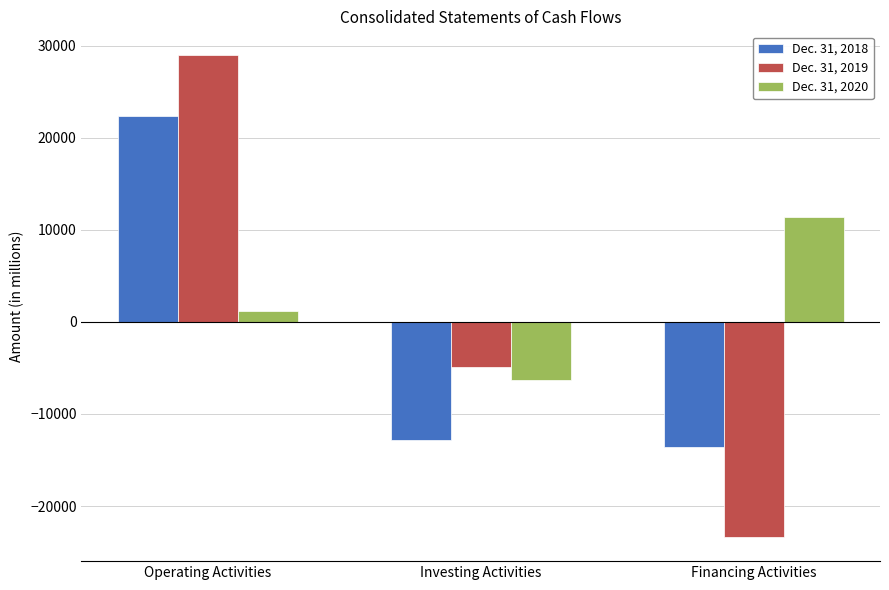

How many Dec. 31, 2020 values are between -6283 and 11426?

3